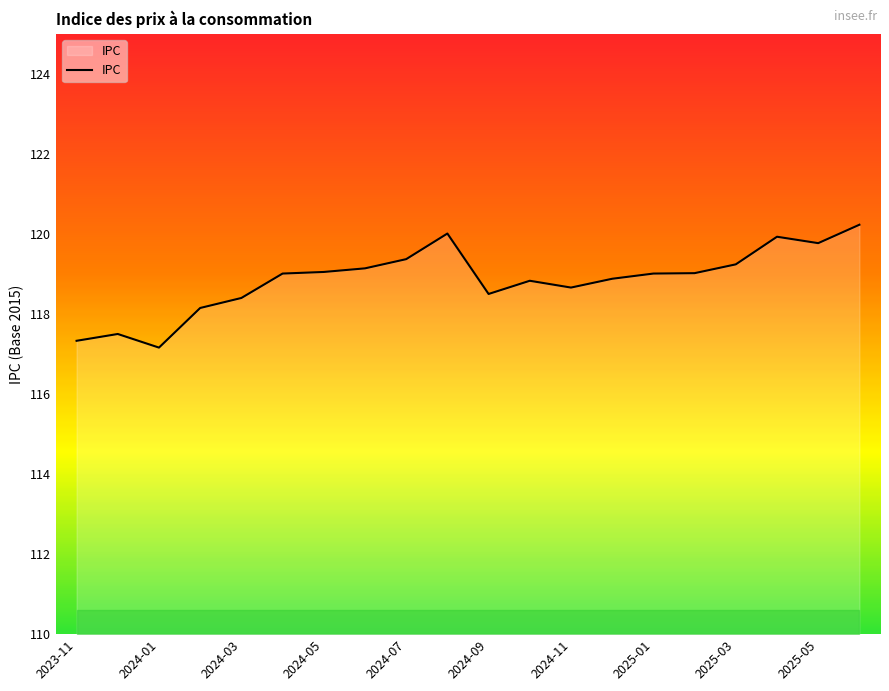

What is the greatest value displayed?

120.2